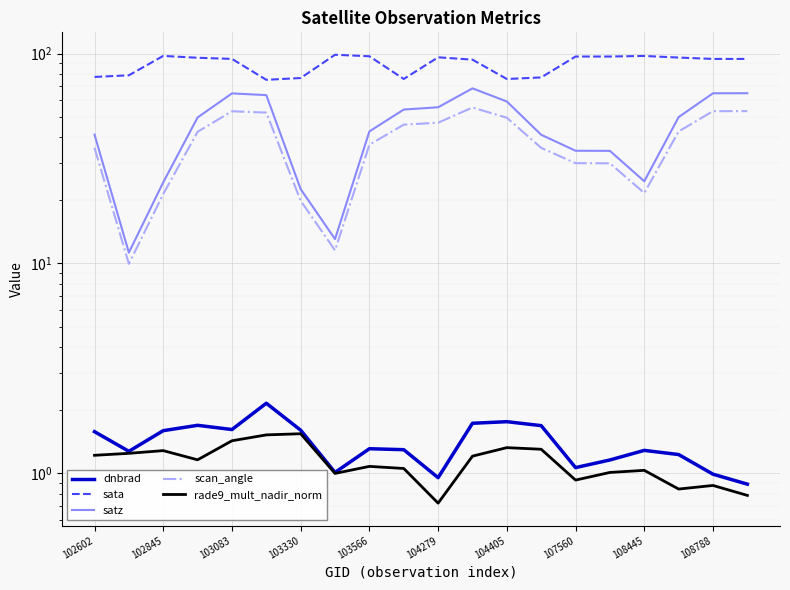

Is it true that rade9_mult_nadir_norm equals 1.0 at 108445?

True